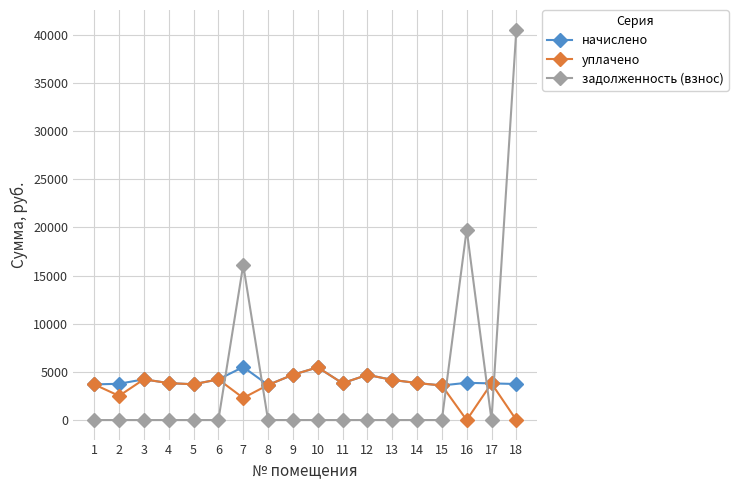

At which category does начислено reach its first local peak?

3